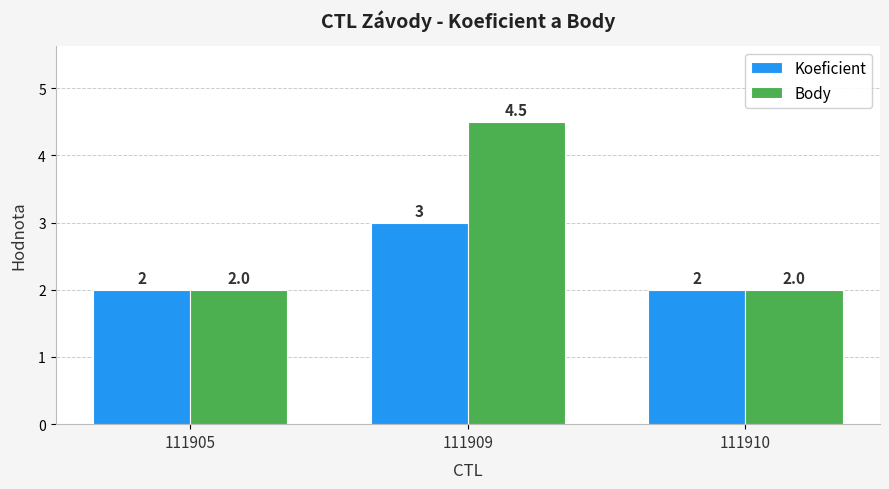

At which category does the chart reach its peak across all series?

111909